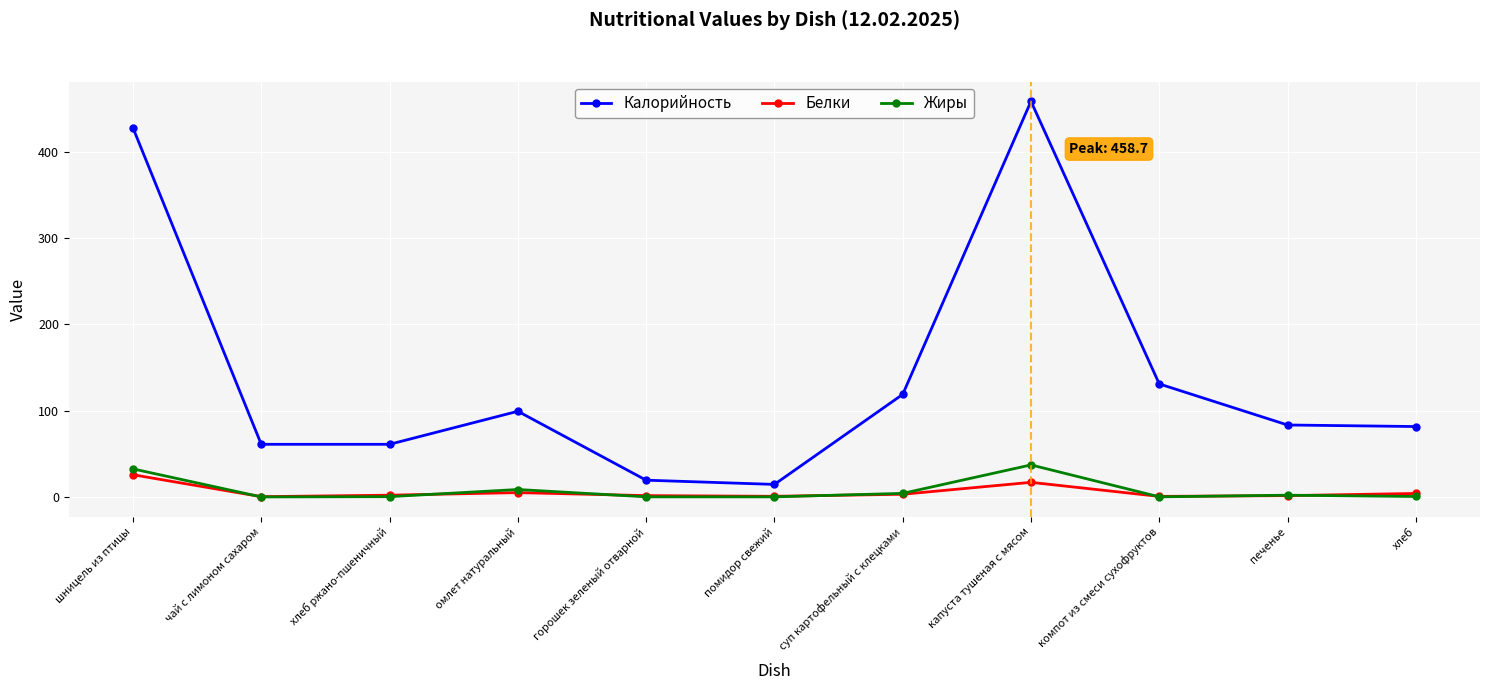

Which series has the widest spread of values?

Калорийность